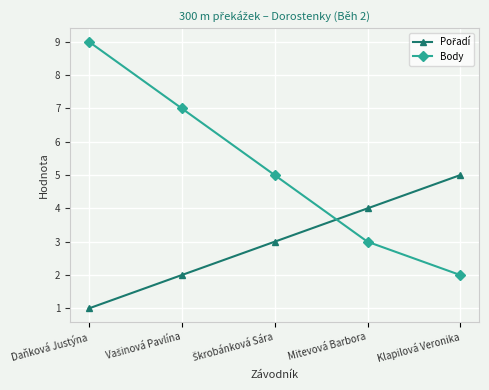

What is the greatest value displayed?

9